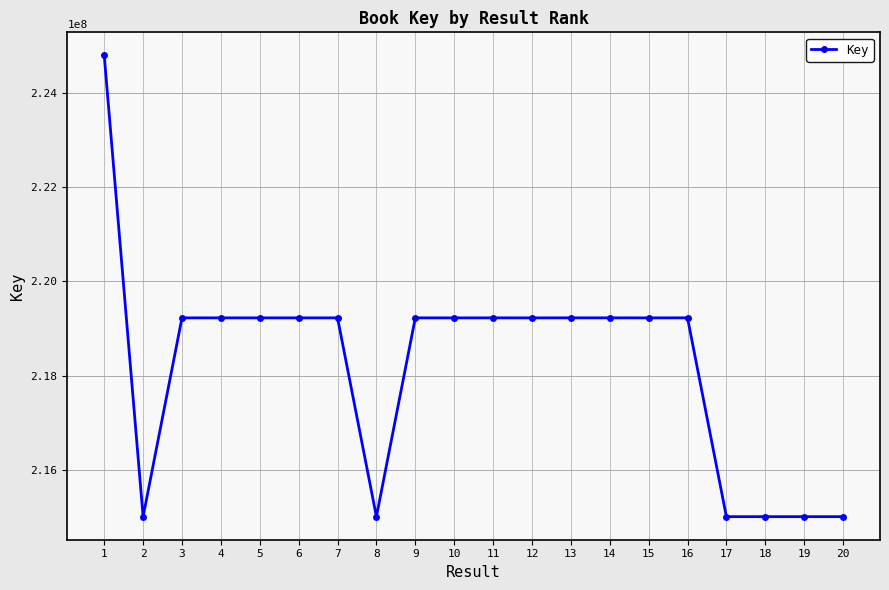

What is the value of the 6th point from the left?

219226577